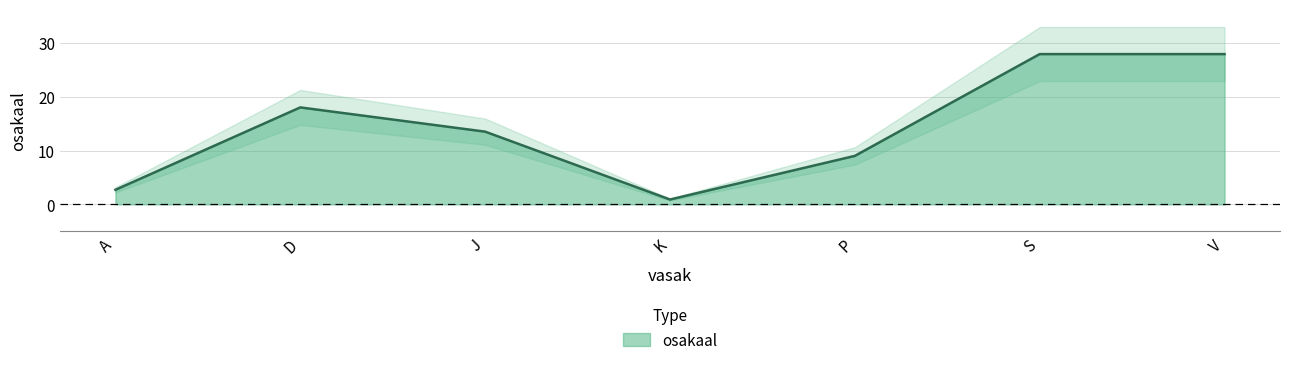

How many lines are shown in the chart?

1